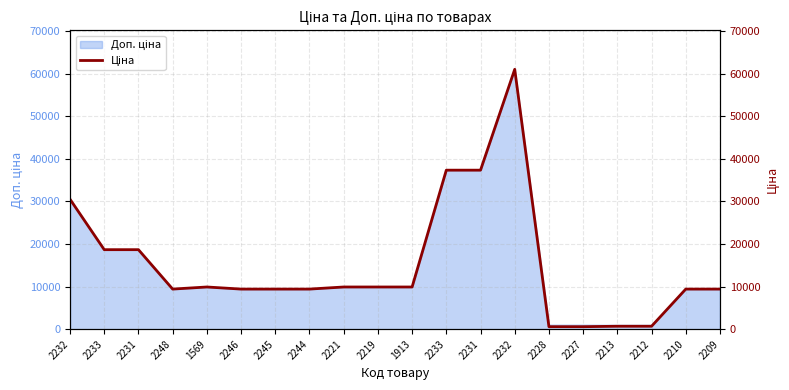

How many points are higher than both their immediate neighbors (excluding endpoints)?

2